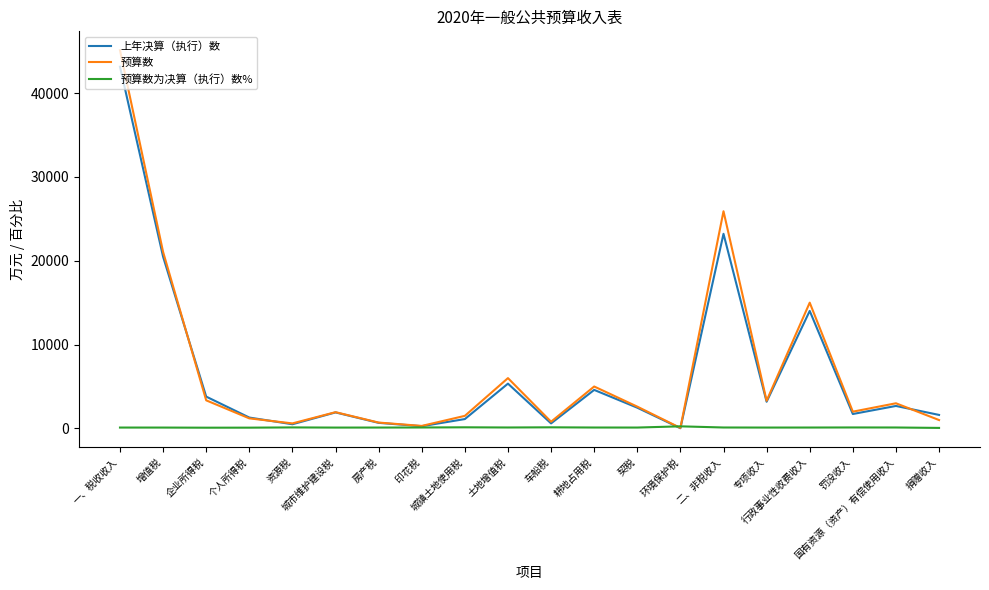

What are all the series names shown in the legend?

上年决算（执行）数, 预算数, 预算数为决算（执行）数%